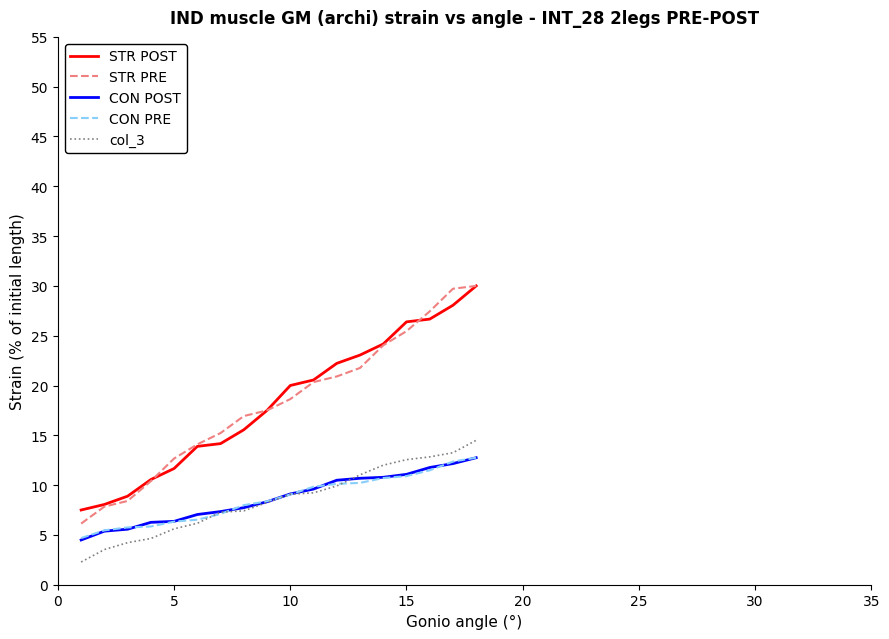

What is the minimum value shown in the chart?

2.3